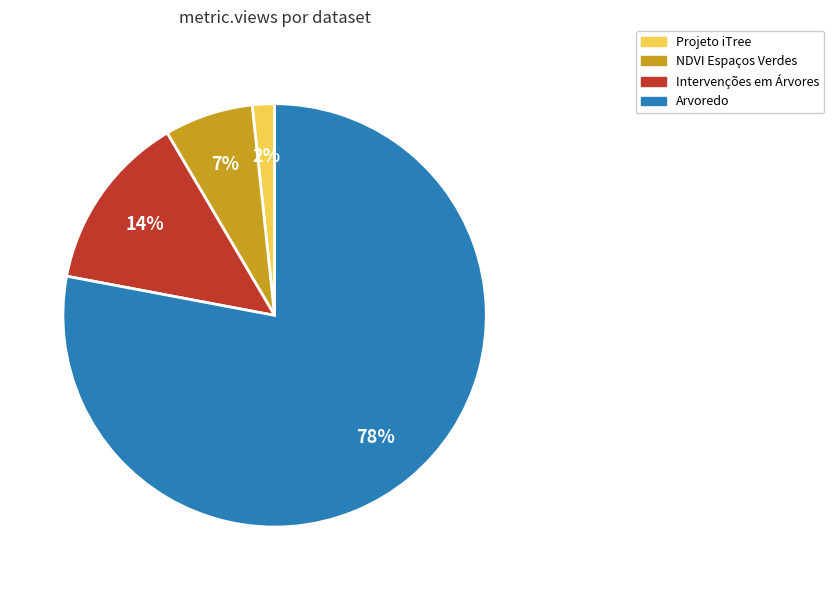

Do Projeto iTree and Intervenções em Árvores together represent more than half of the pie?

No